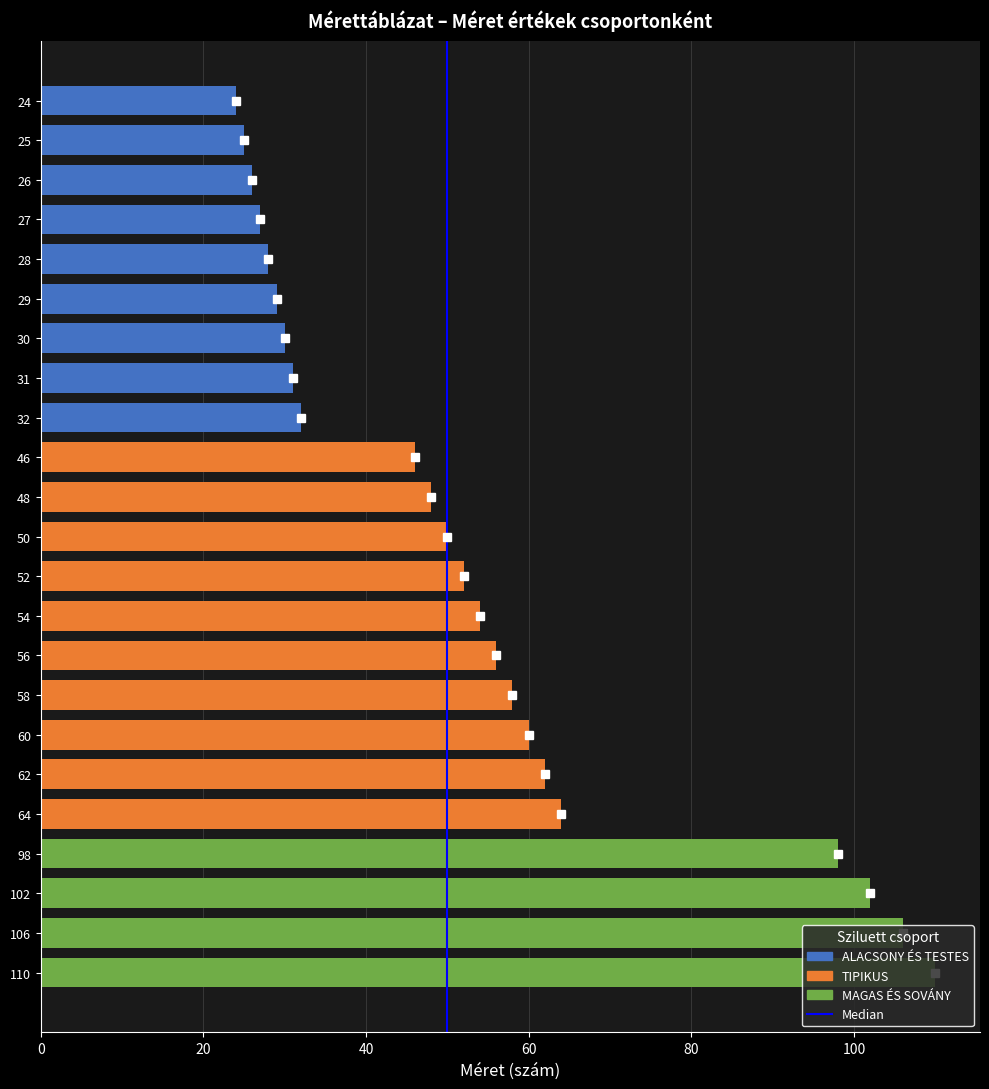

List the labels in order of value, smallest first.

24, 25, 26, 27, 28, 29, 30, 31, 32, 46, 48, 50, 52, 54, 56, 58, 60, 62, 64, 98, 102, 106, 110